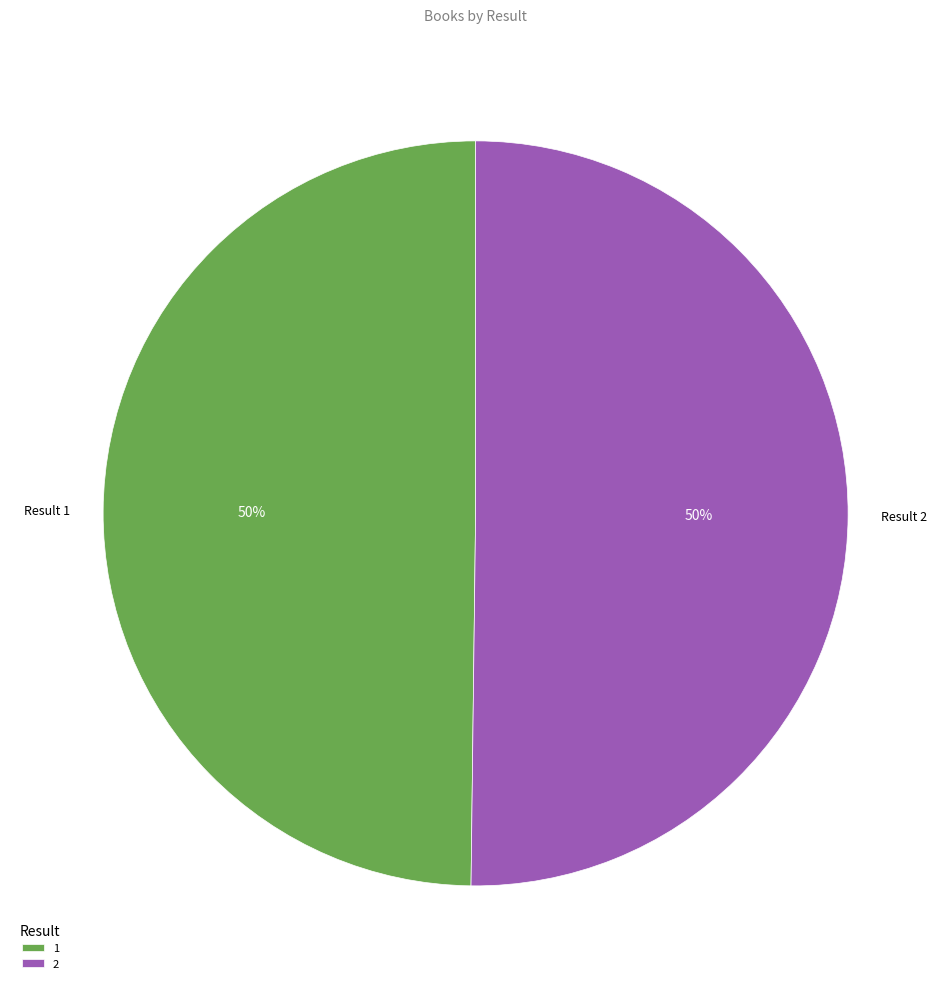

Combined, do 1 and 2 account for over 50%?

Yes